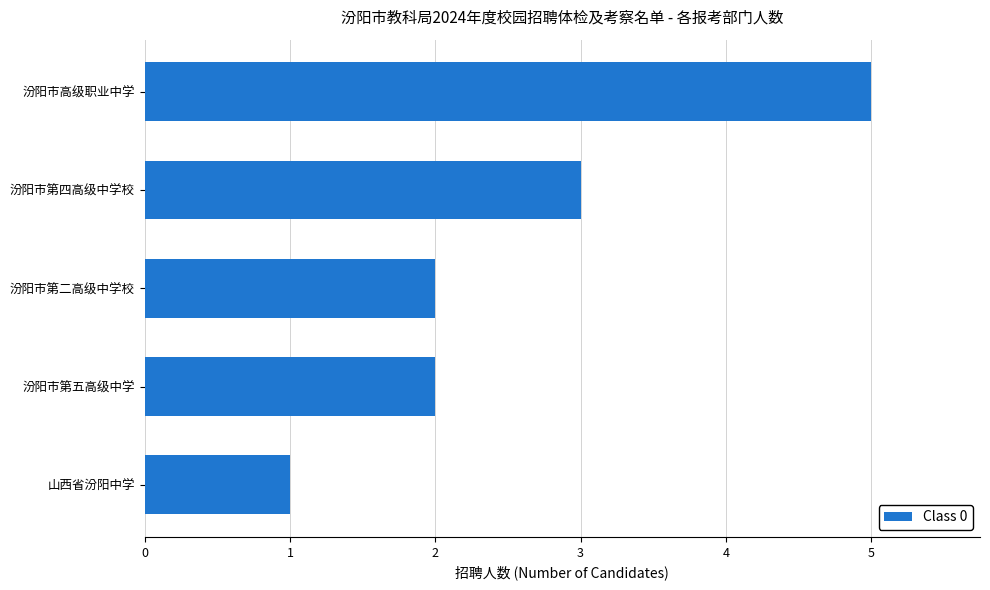

What is the average value?

3